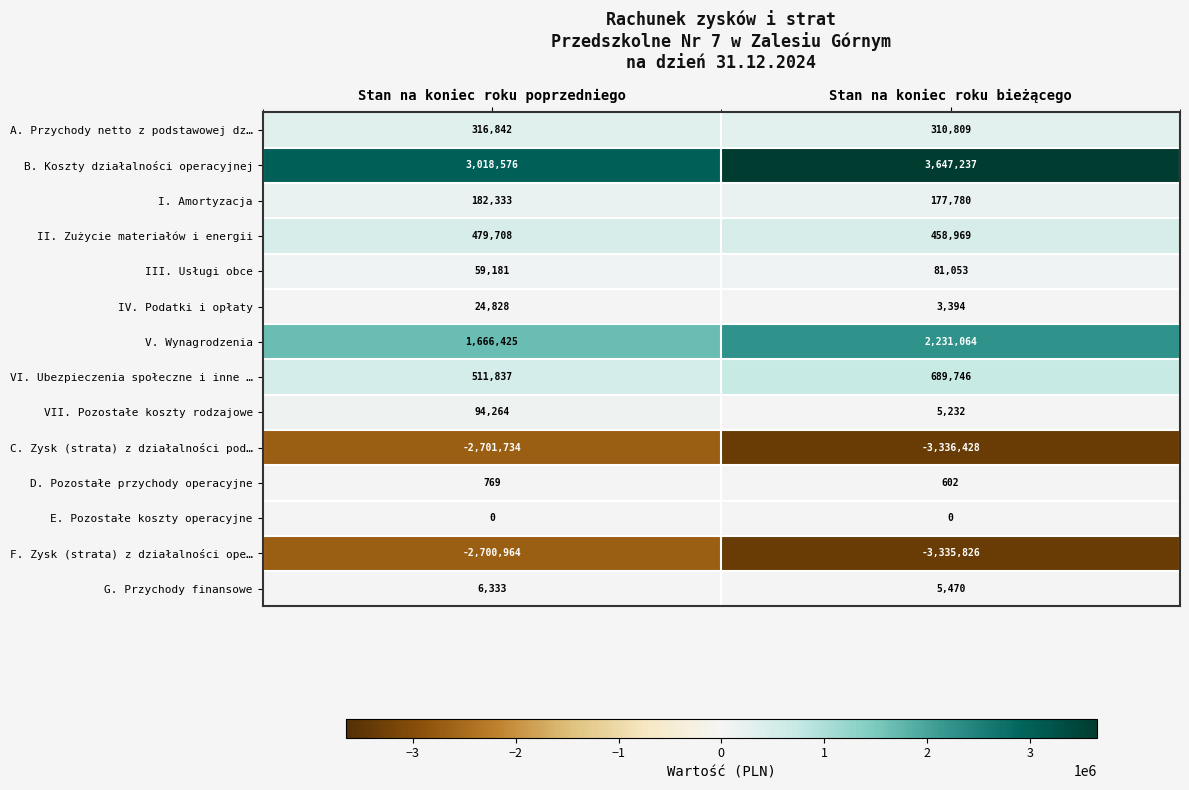

What is the total value across all series at Stan na koniec roku bieżącego?

939102